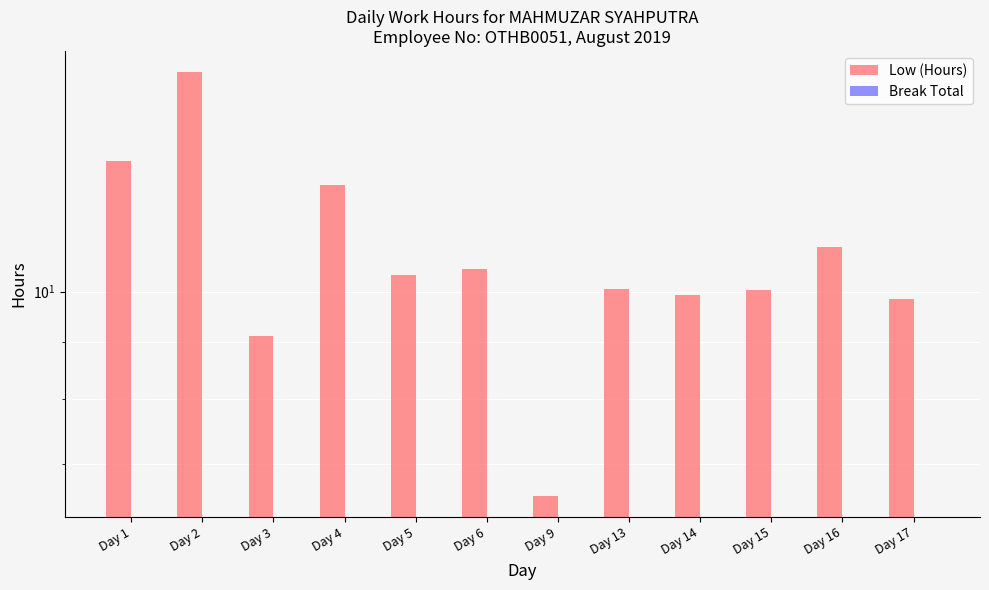

What are all the series names shown in the legend?

Low (Hours), Break Total